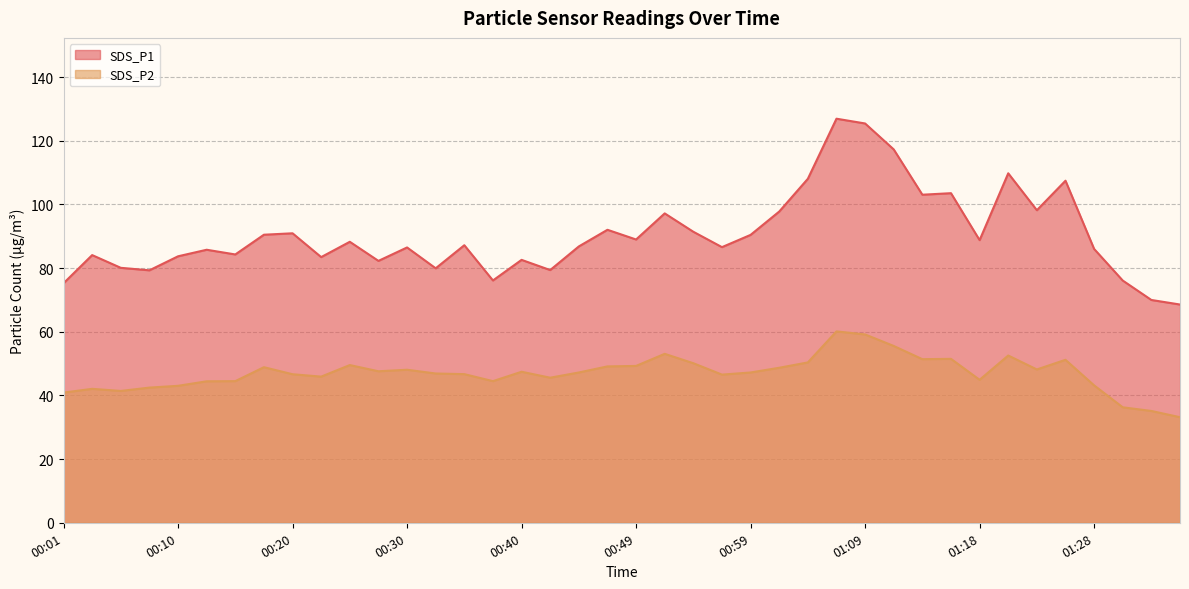

How many lines are shown in the chart?

2